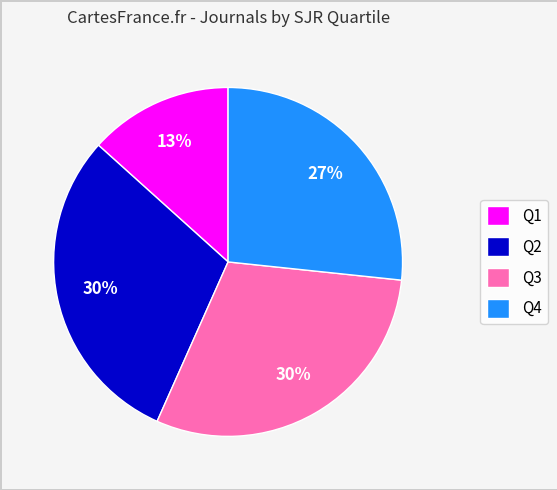

How many slices are in this pie chart?

4